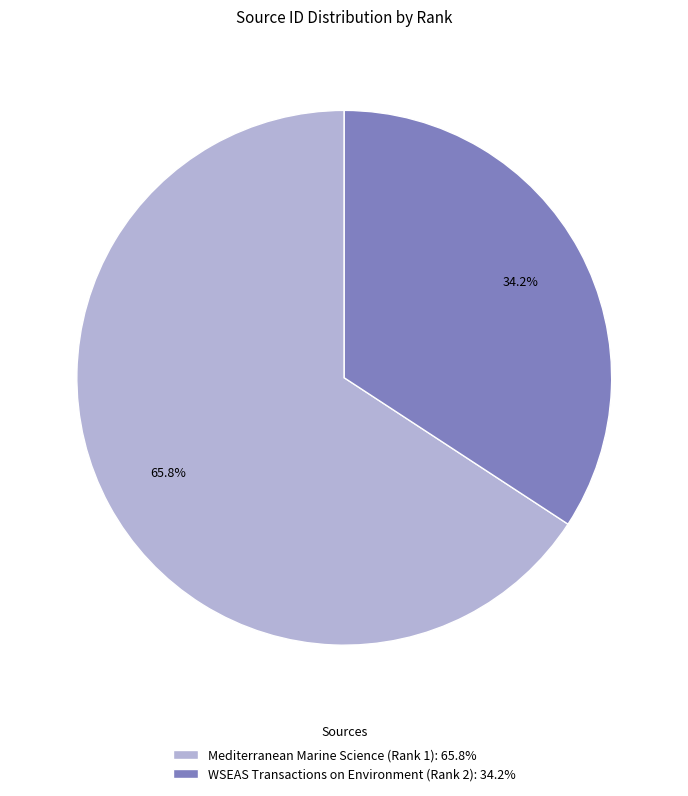

True or false: WSEAS Transactions on Environment (Rank 2) accounts for 34% of the total.

True